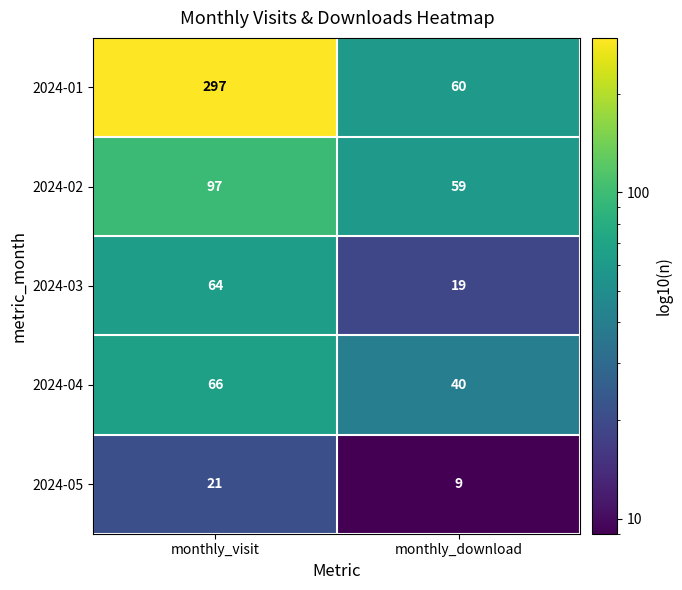

Between monthly_visit and monthly_download, which series saw the biggest shift?

2024-01